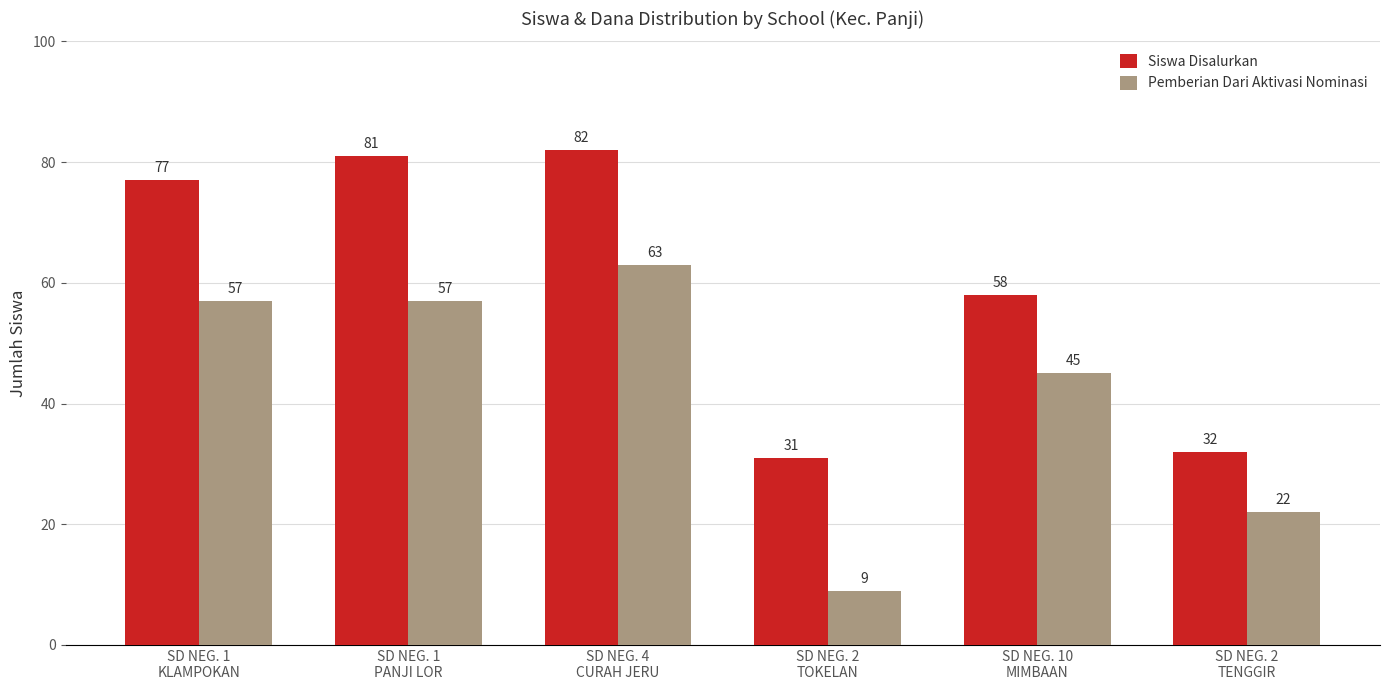

What are all the series names shown in the legend?

Siswa Disalurkan, Pemberian Dari Aktivasi Nominasi